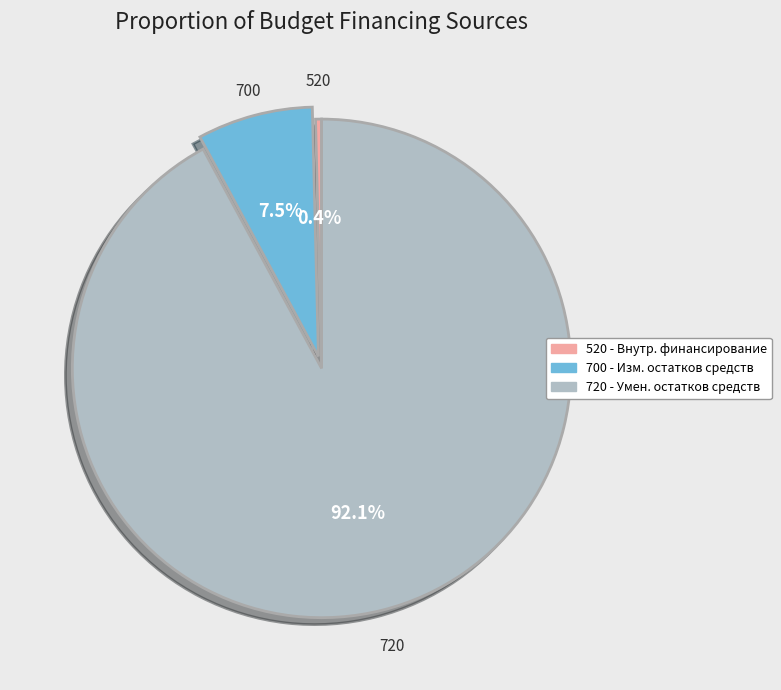

Which category has the smallest portion of the pie?

520